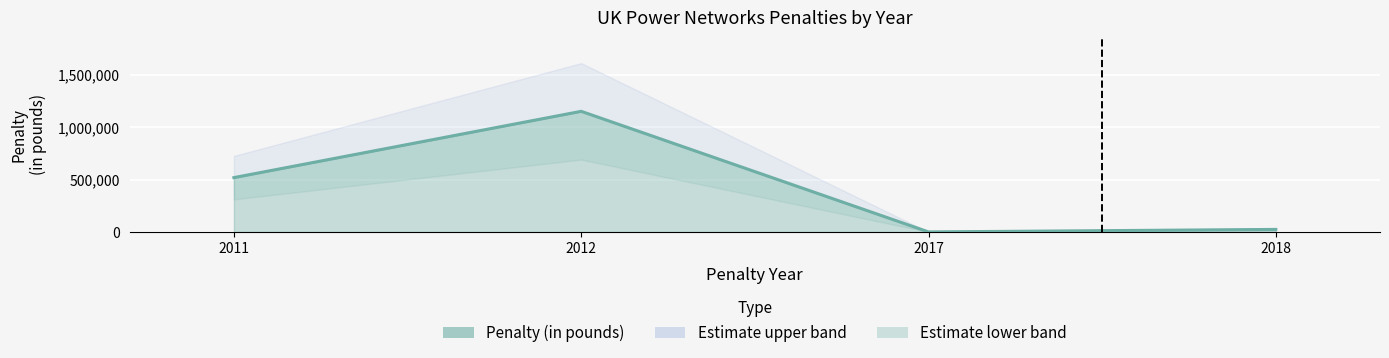

At which label is the value closest to 576729?

2011